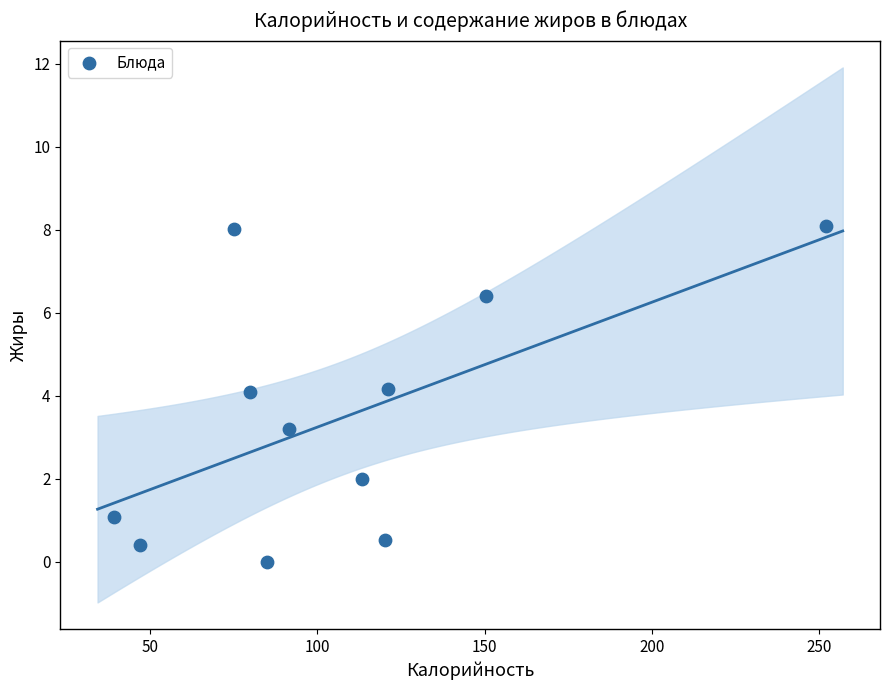

What is the average X value?

106.8